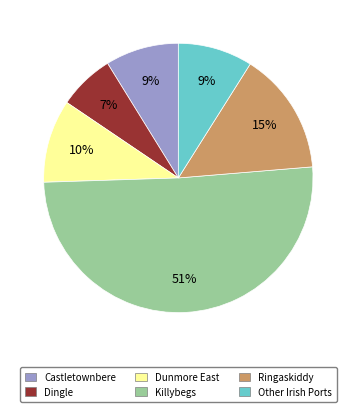

How many segments does this pie chart have?

6